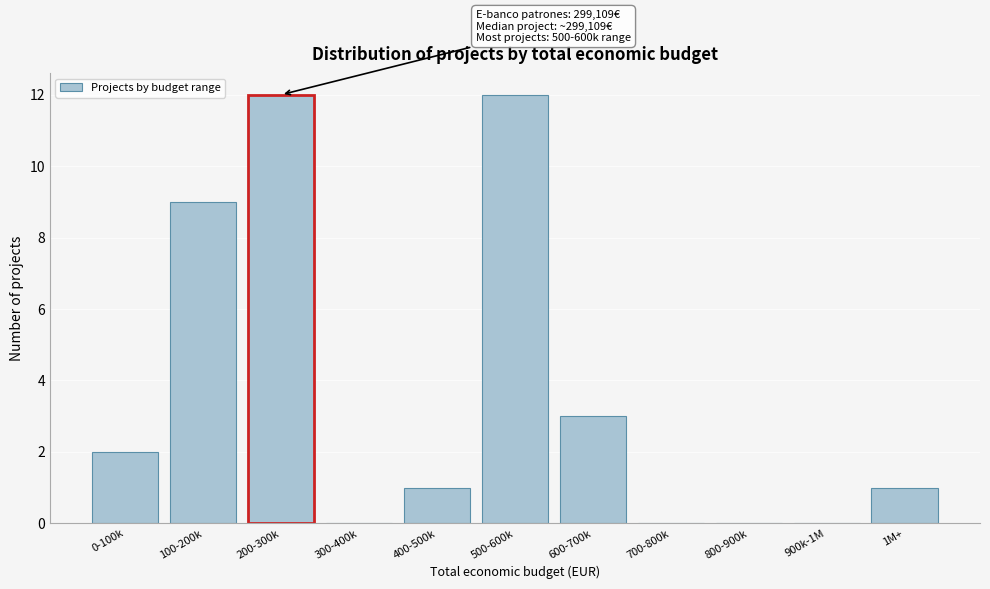

Reading right to left, transcribe all the data shown in this chart.

1M+=1	900k-1M=0	800-900k=0	700-800k=0	600-700k=3	500-600k=12	400-500k=1	300-400k=0	200-300k=12	100-200k=9	0-100k=2